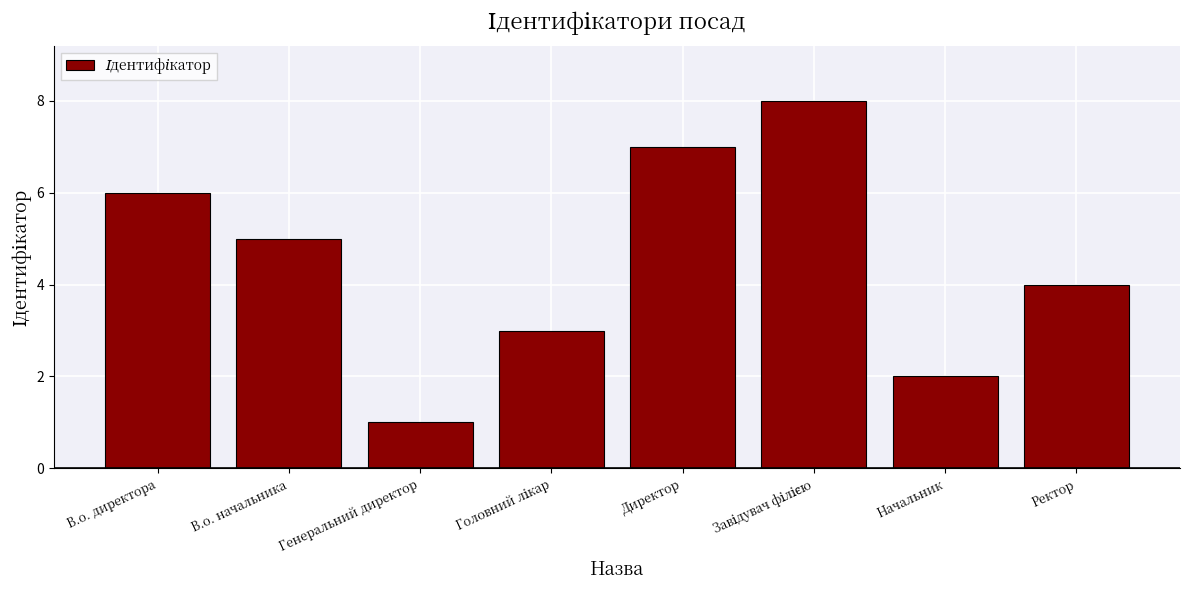

The chart shows a value of 6 at В.о. директора. True or false?

True